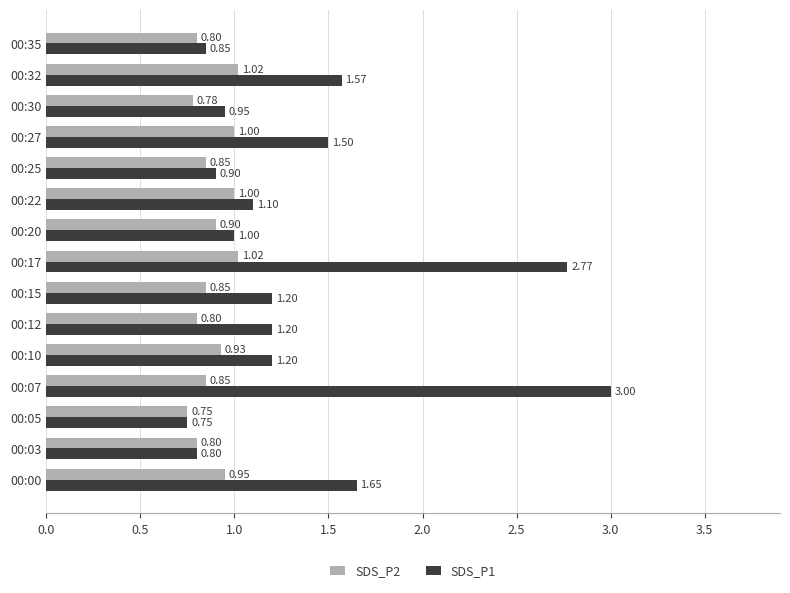

How many distinct data groups are displayed?

2